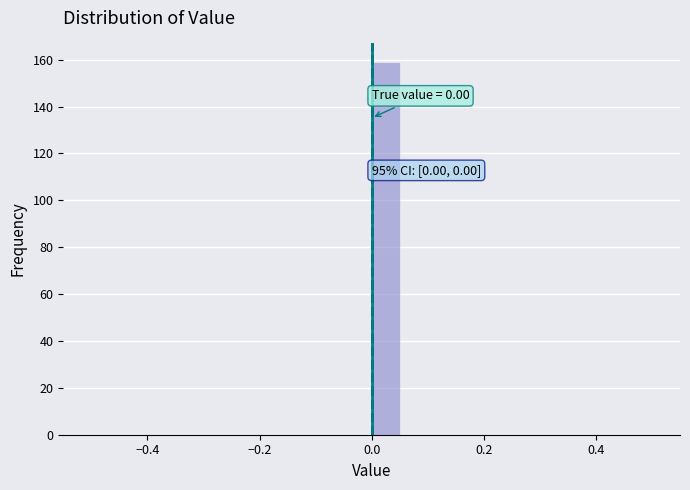

Around what value on the x-axis is the tallest bar? Give the approximate position of its centre, as read against the axis.

0.02